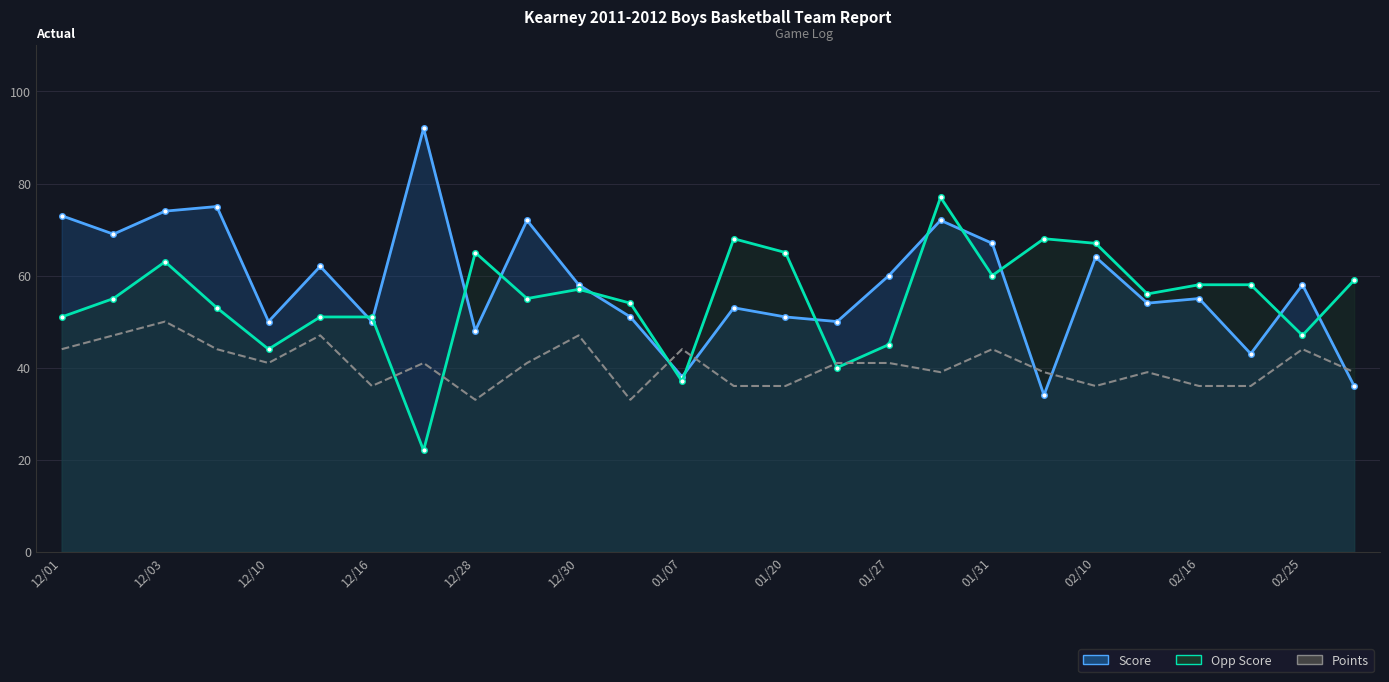

The Opp Score series shows 33 at 12/16. True or false?

False